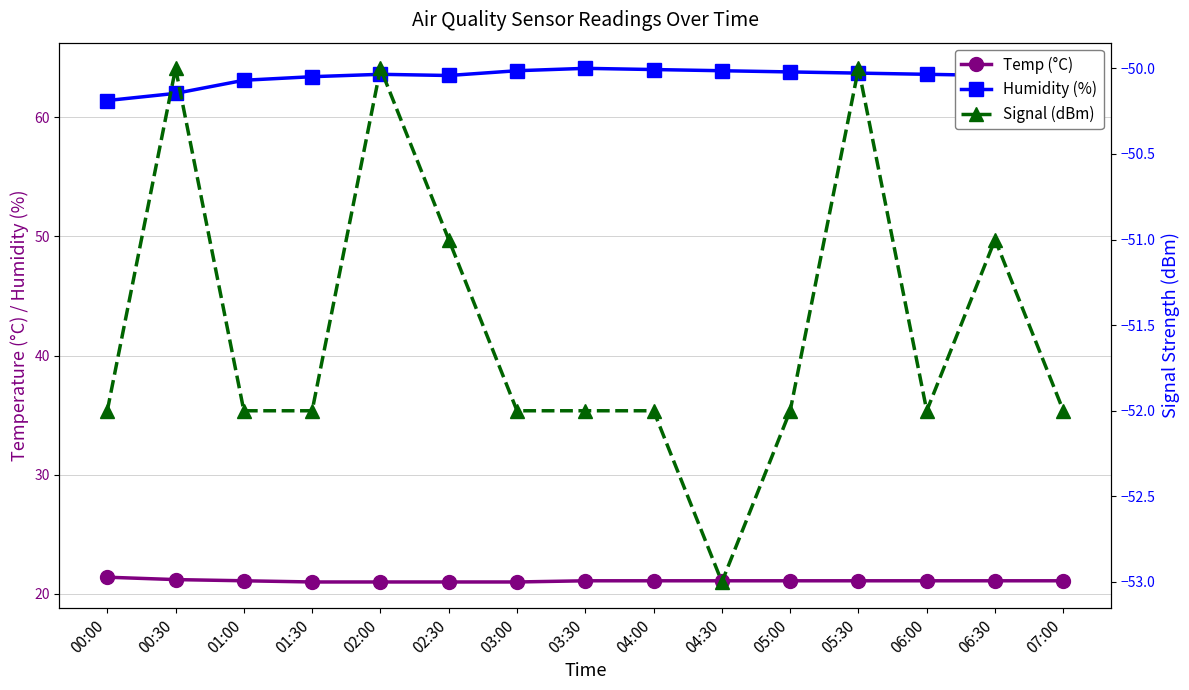

True or false: Temp and Humidity cross at least once.

False